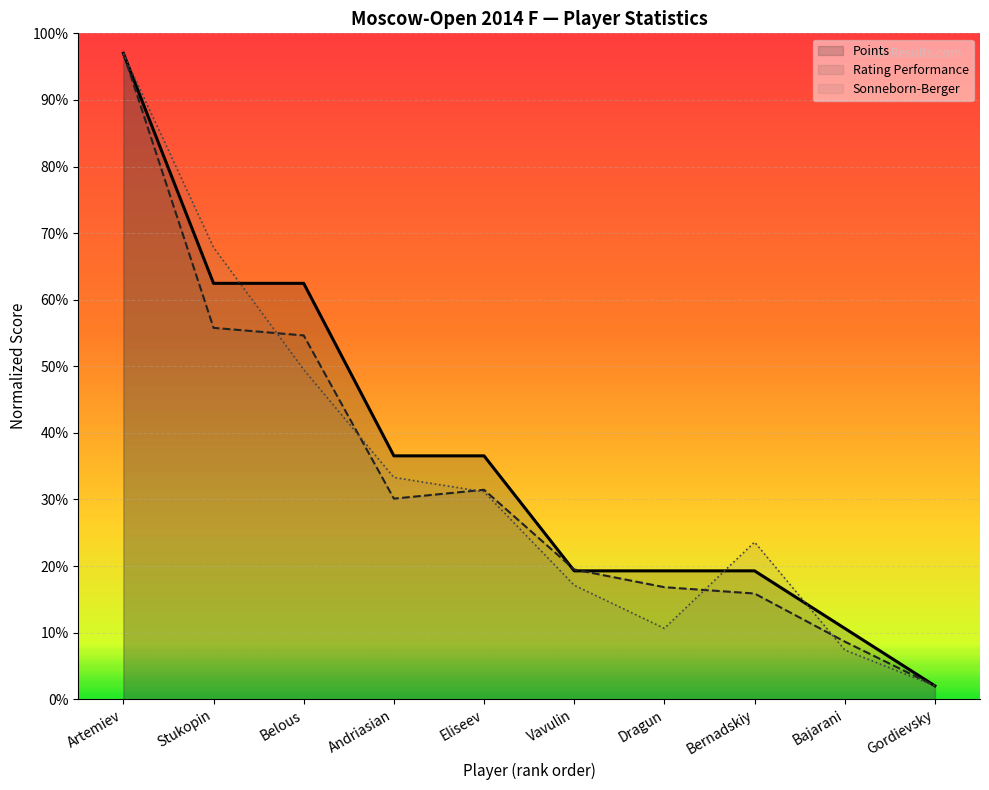

What is the total value across all series at Belous?

166.6